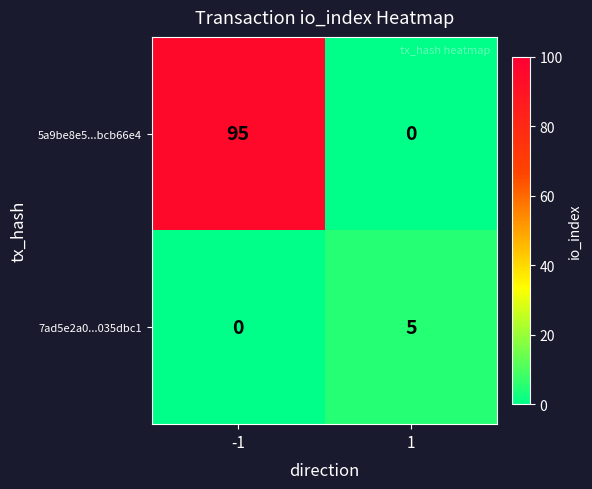

True or false: 5a9be8e5...bcb66e4 has a value of 95 at -1.

True